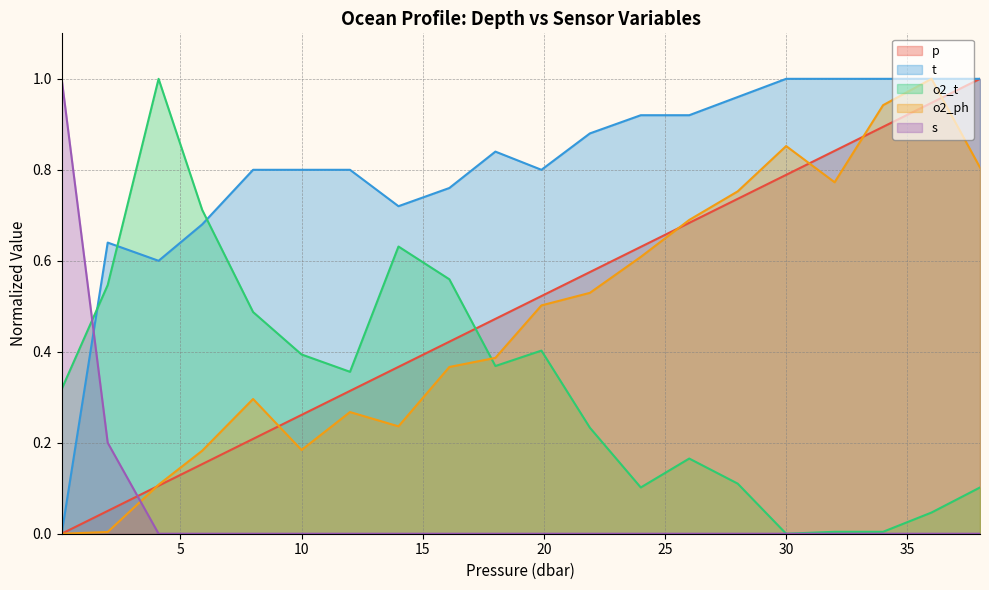

How many intersections are there between p and s?

1